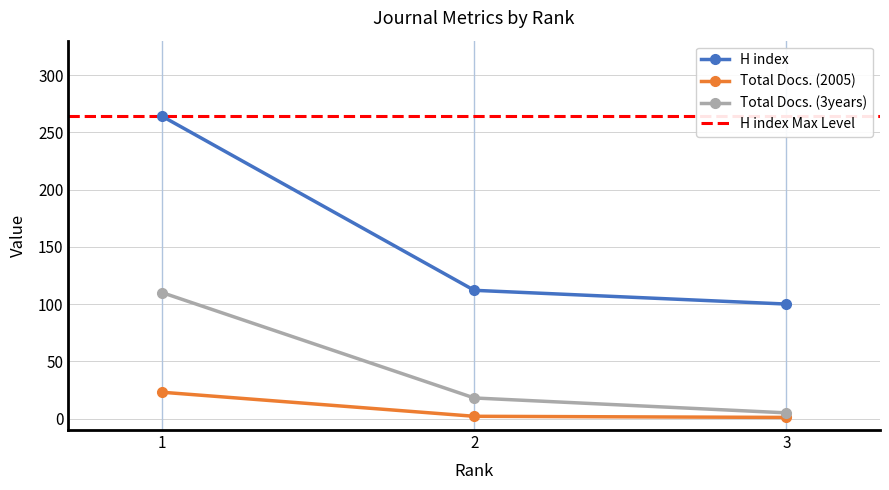

Is the value of Total Docs. (3years) at 1 greater than the value of H index at 2?

No